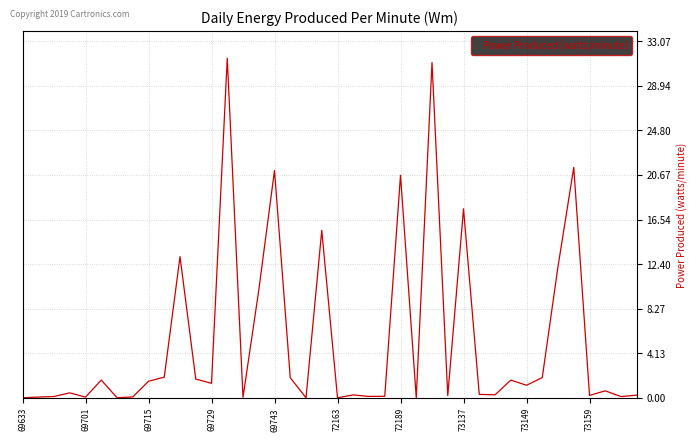

What is the greatest value displayed?

31.5